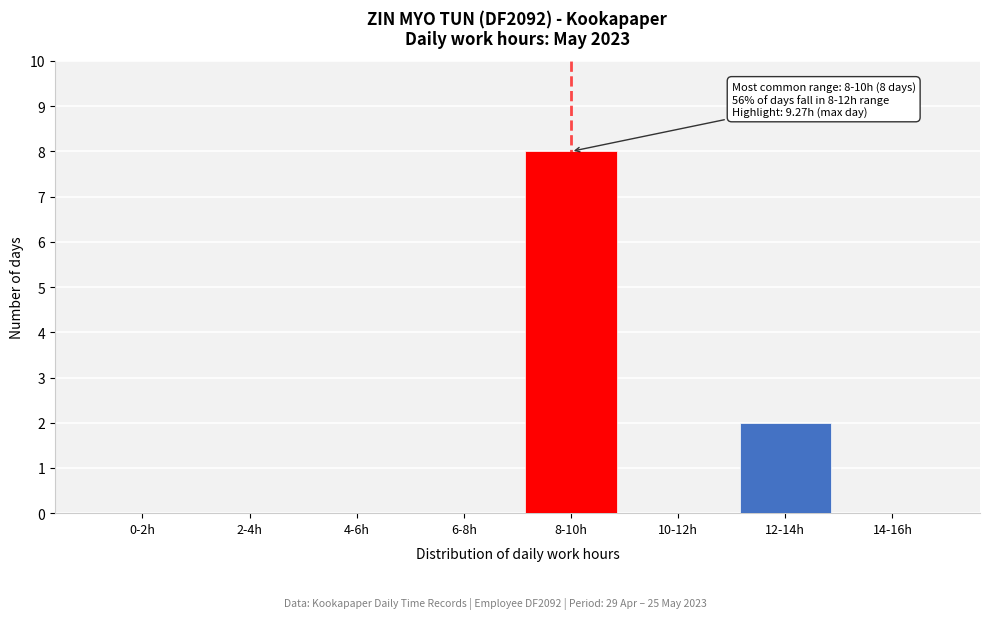

Reading right to left, transcribe all the data shown in this chart.

14-16h=0	12-14h=2	10-12h=0	8-10h=8	6-8h=0	4-6h=0	2-4h=0	0-2h=0